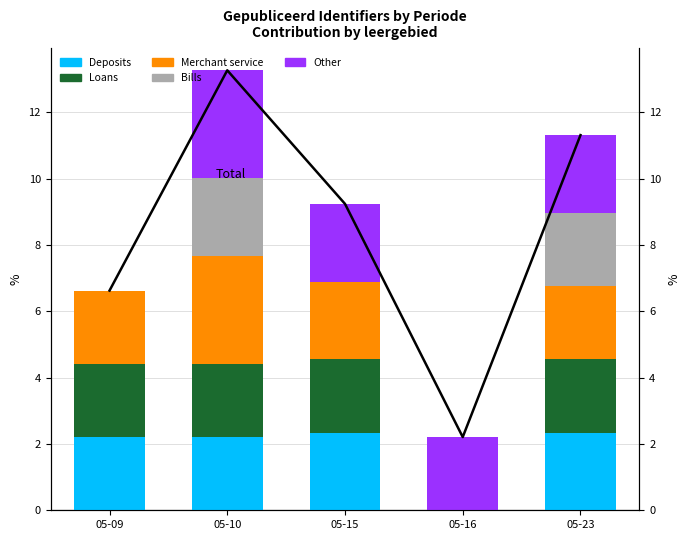

At which label does Total first exceed 9?

05-10